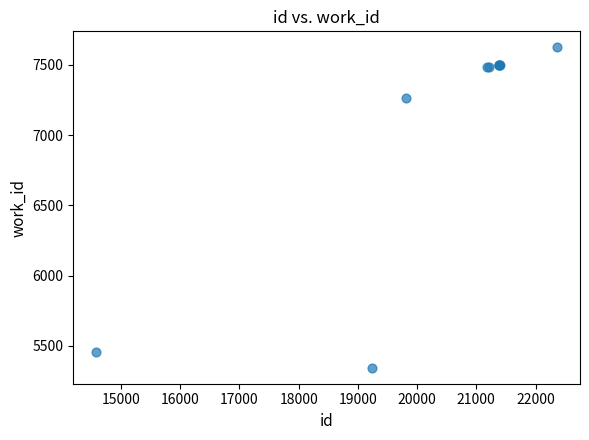

What Y value in the scatter plot is closest to 6484?

7267